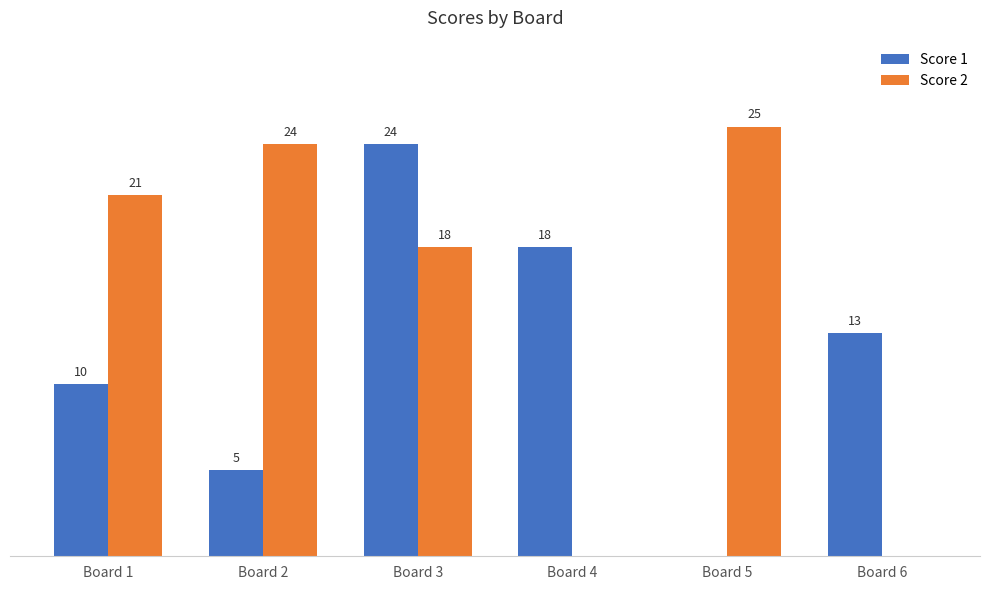

Which series changed the most between Board 2 and Board 5?

Score 1